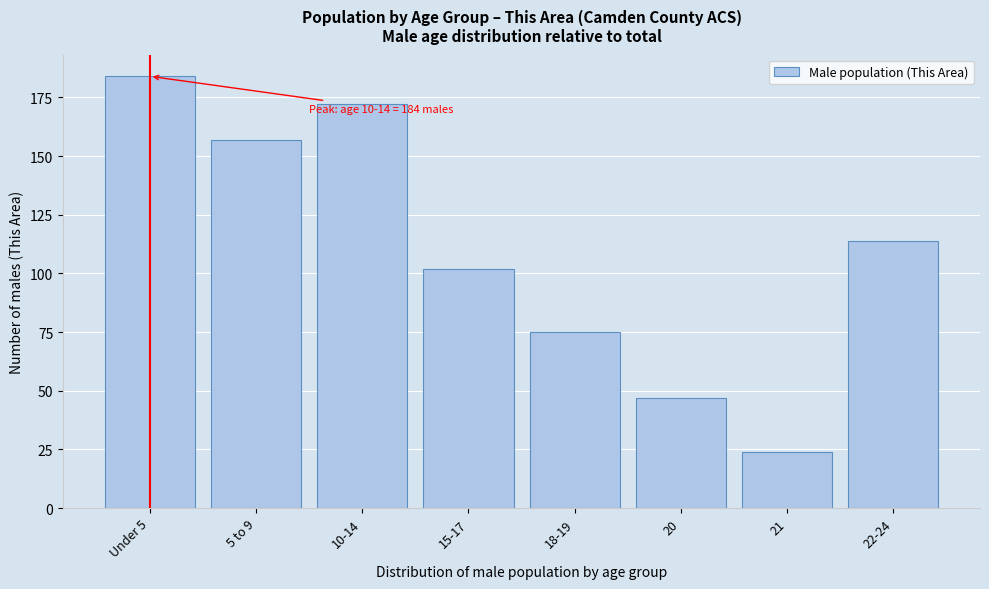

Reading left to right, extract all data points from this chart.

Under 5=184	5 to 9=157	10-14=172	15-17=102	18-19=75	20=47	21=24	22-24=114